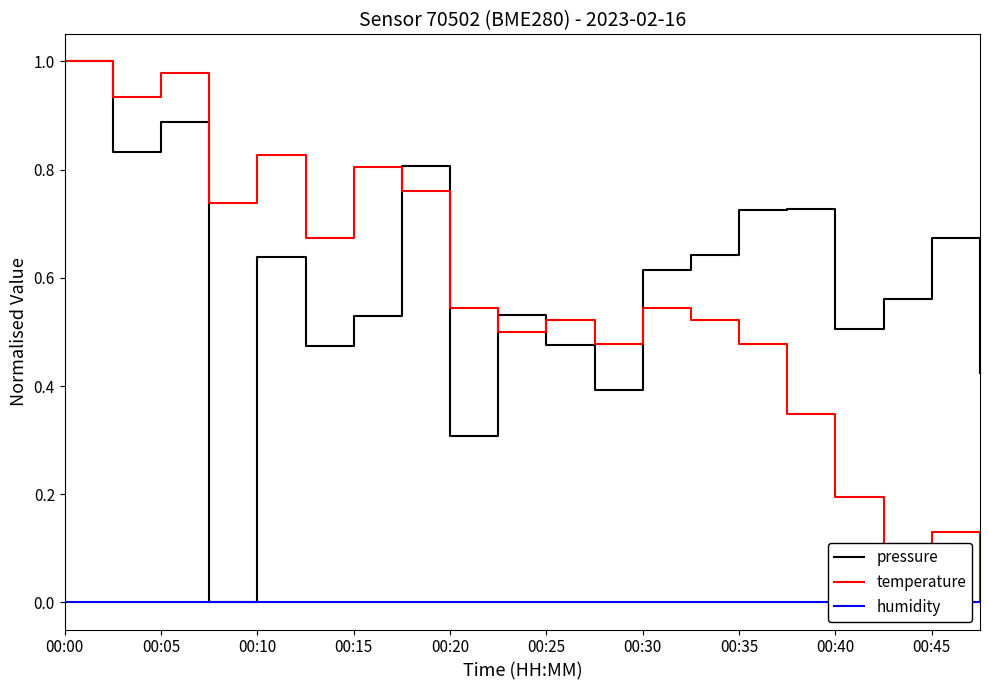

The temperature series shows 0.8 at 00:30. True or false?

False